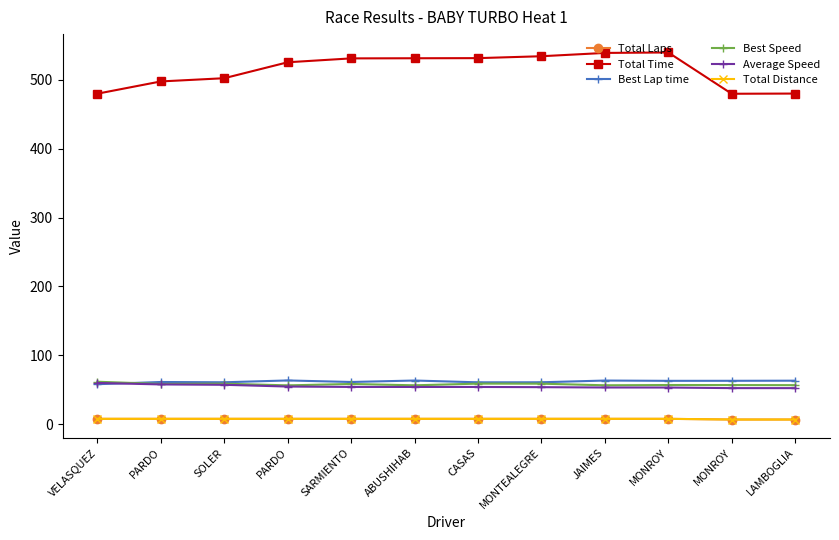

Does the chart have visible grid lines?

No